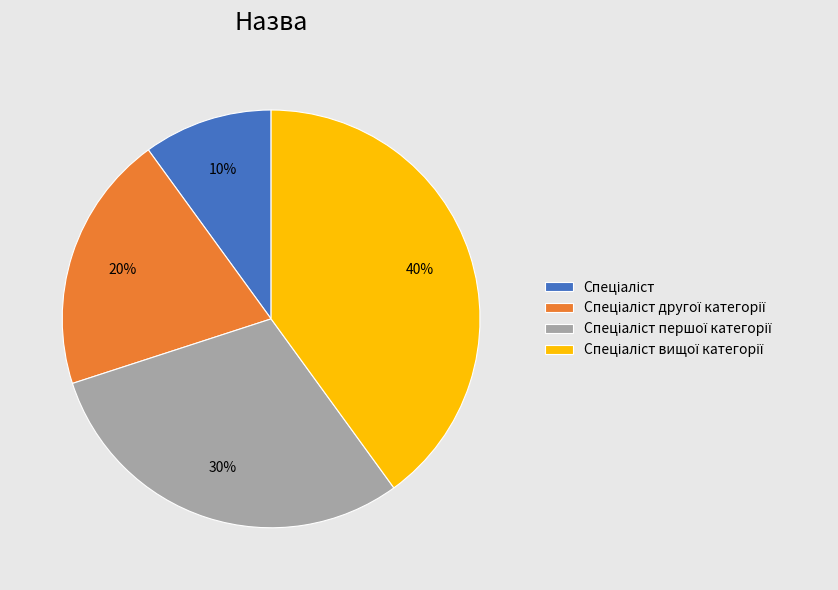

How many segments does this pie chart have?

4